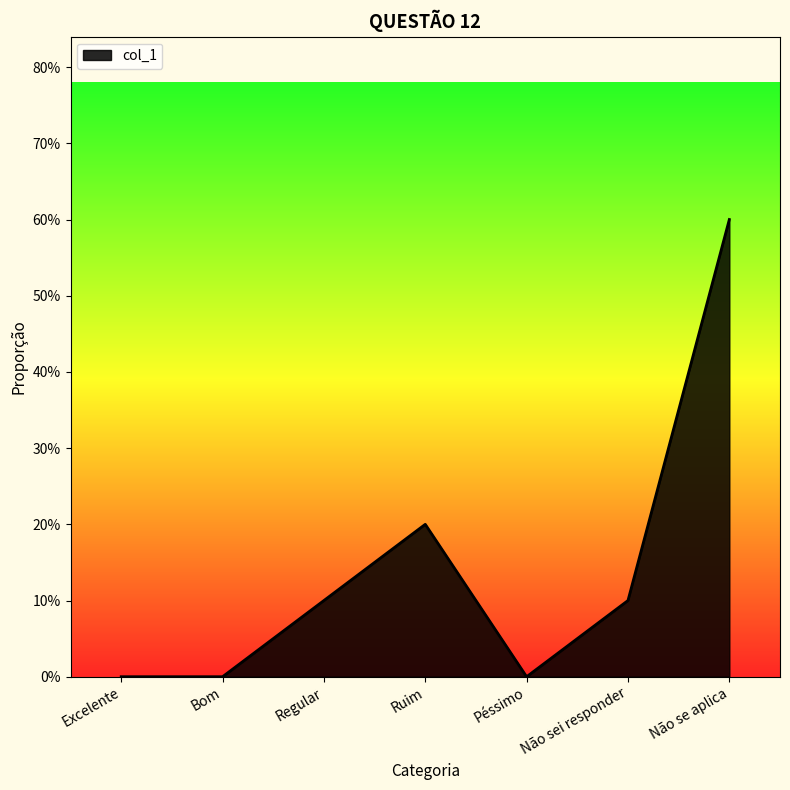

The chart shows a value of 0.1 at Regular. True or false?

True